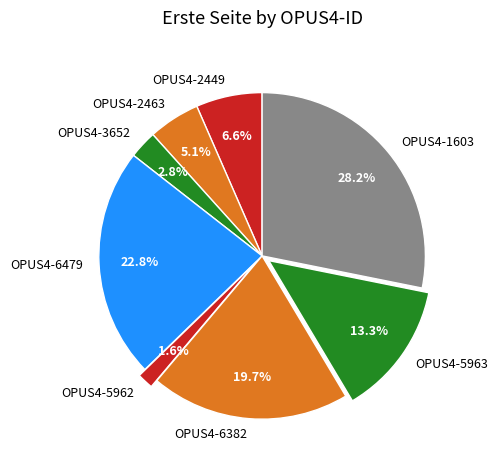

Combined, do OPUS4-3652 and OPUS4-6382 account for over 50%?

No